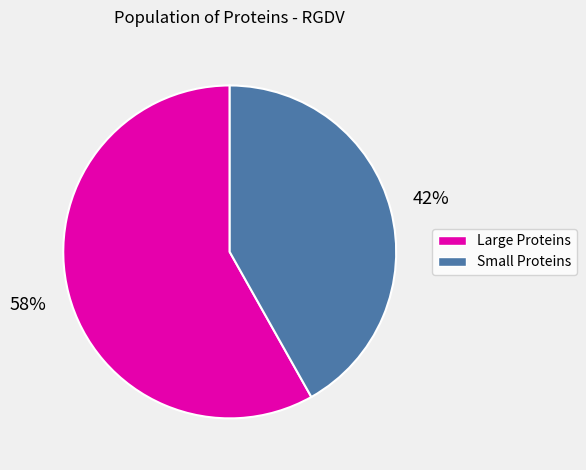

To the nearest percent, what is the average slice percentage?

50%